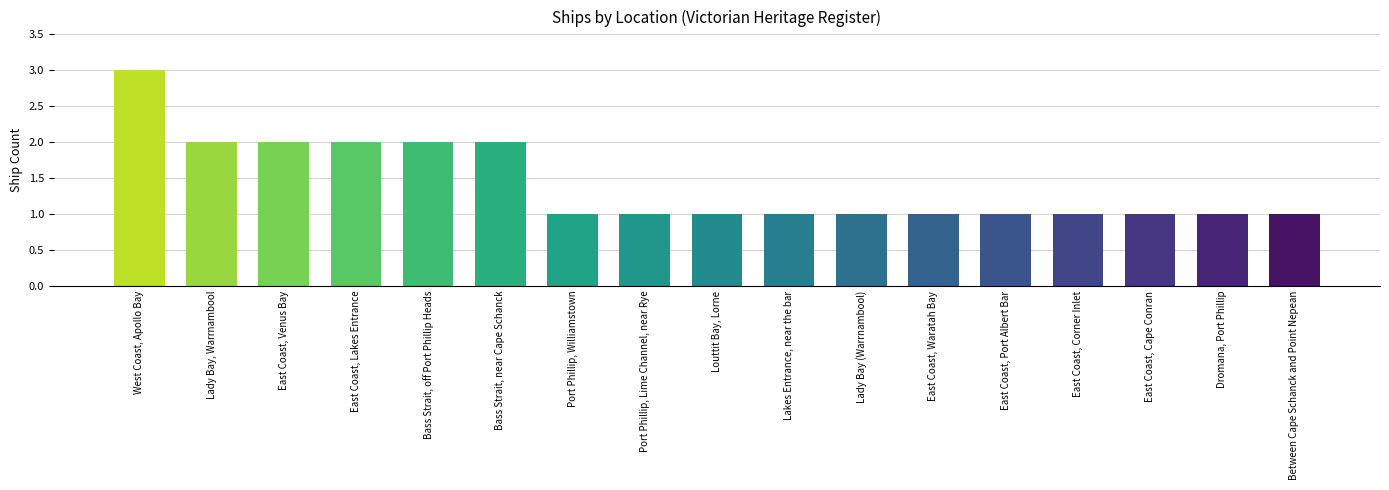

Which has a higher value, Lady Bay (Warrnambool) or East Coast, Lakes Entrance?

East Coast, Lakes Entrance